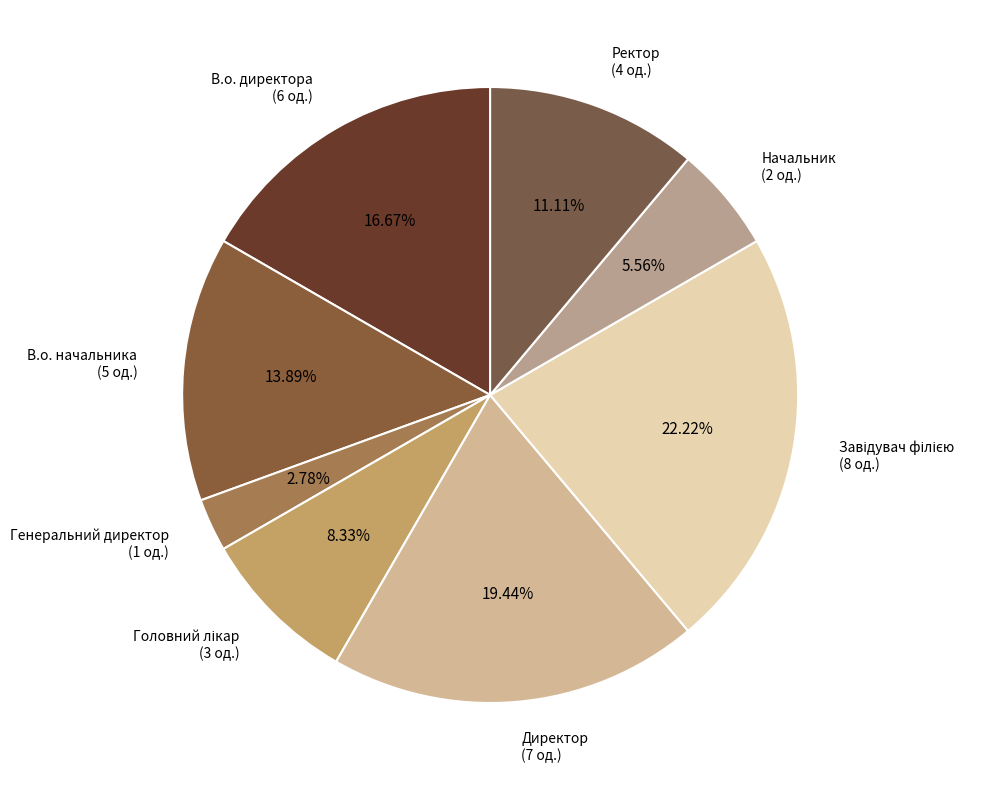

Count the number of slices in the pie.

8